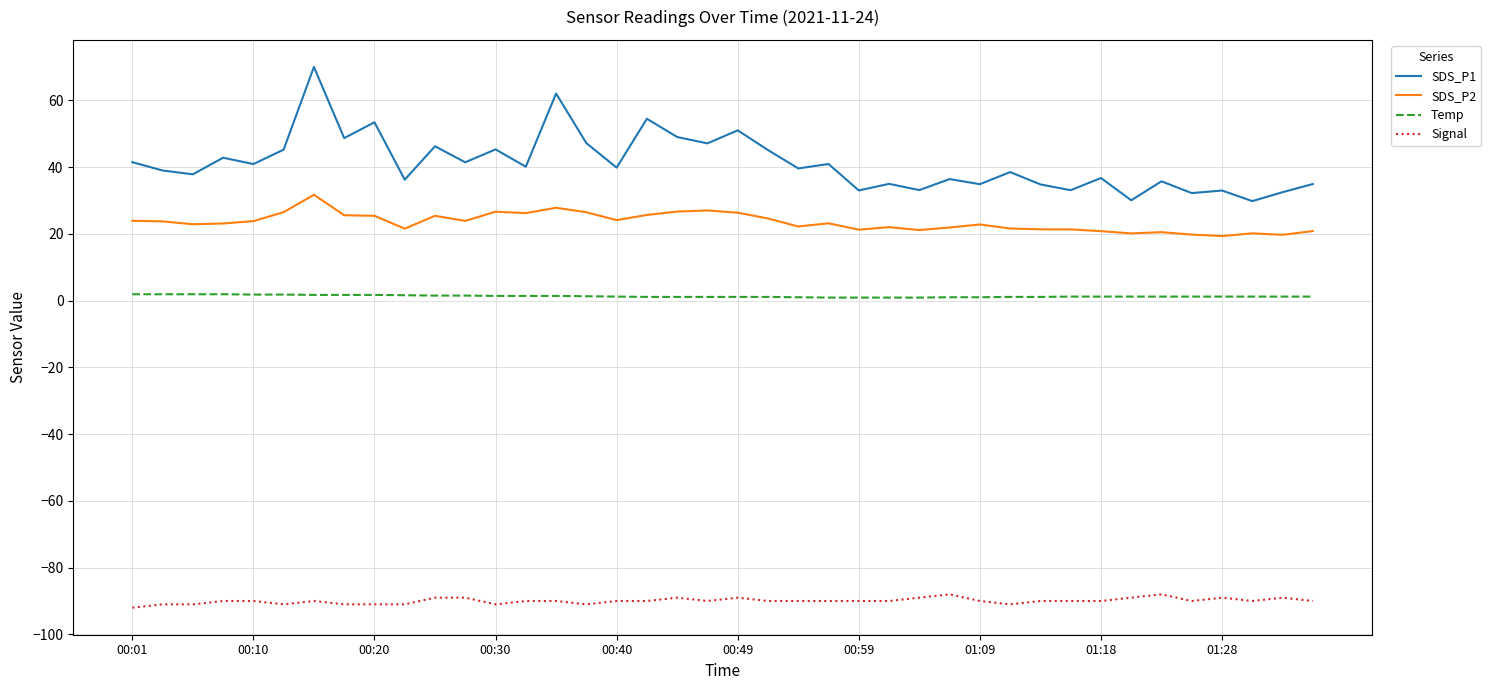

Rank the series by their maximum value, from highest to lowest.

SDS_P1, SDS_P2, Temp, Signal